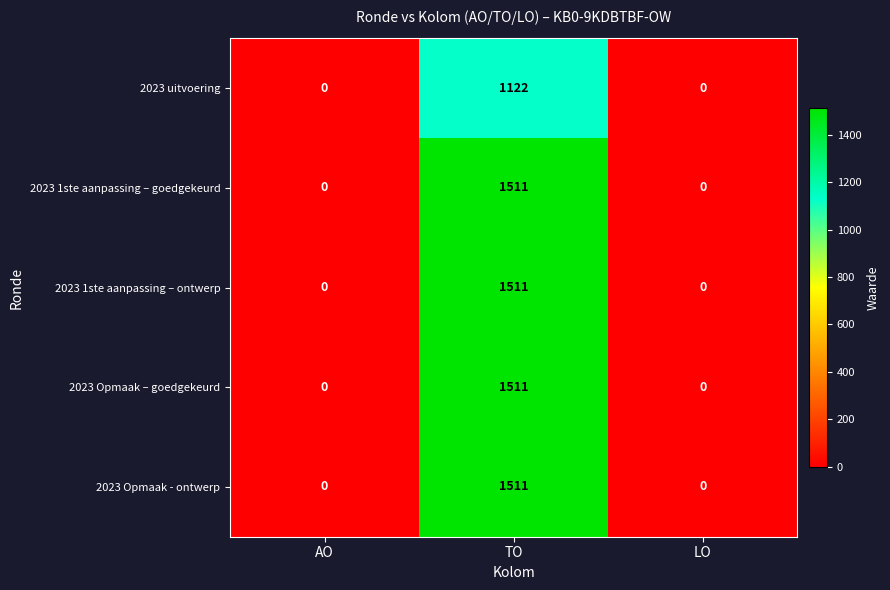

True or false: 2023 Opmaak – goedgekeurd has a value of 0 at LO.

True